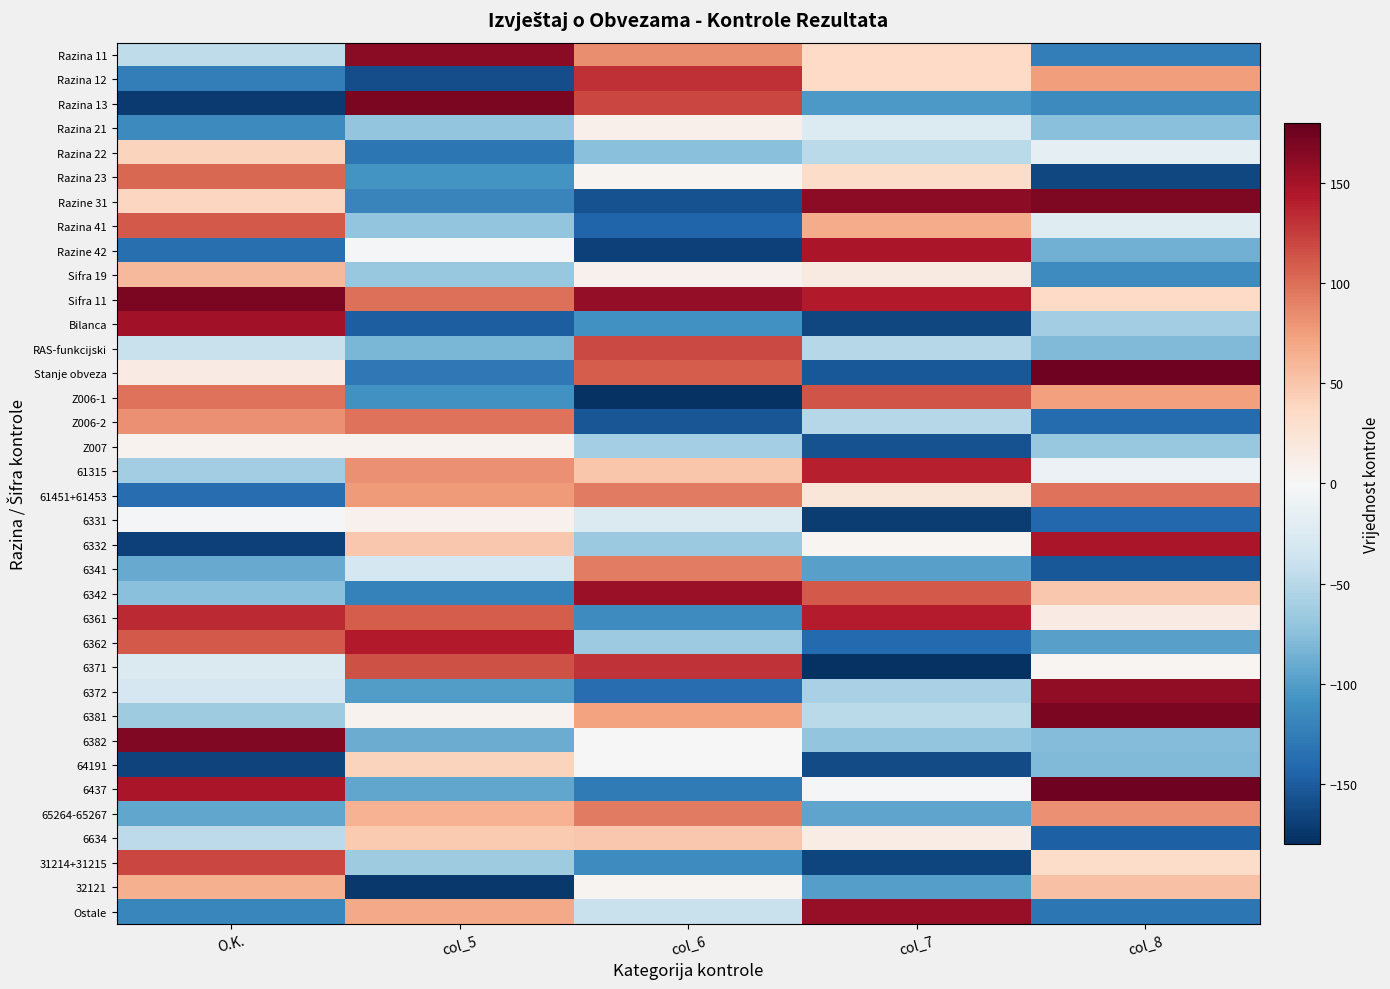

Count the number of categories in the chart.

5